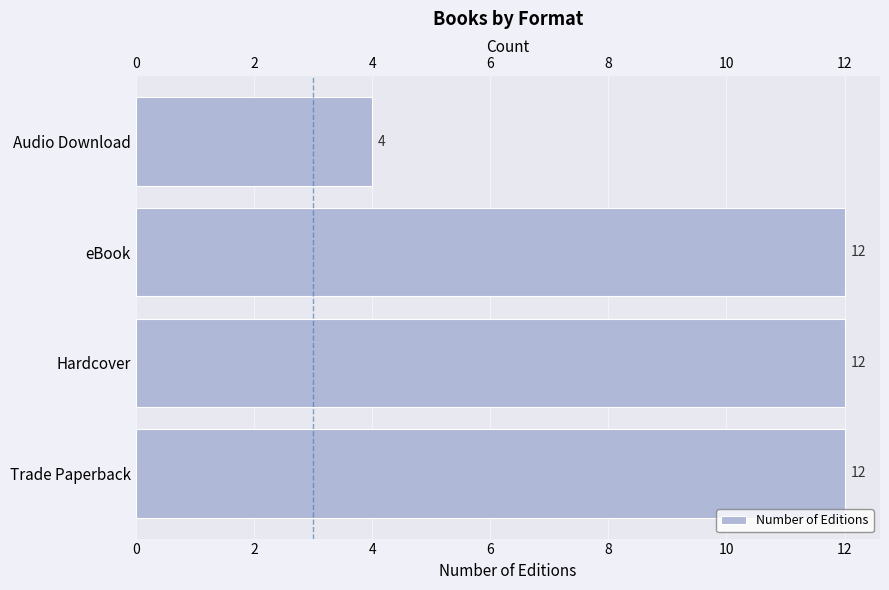

How many values are between 12 and 13?

3